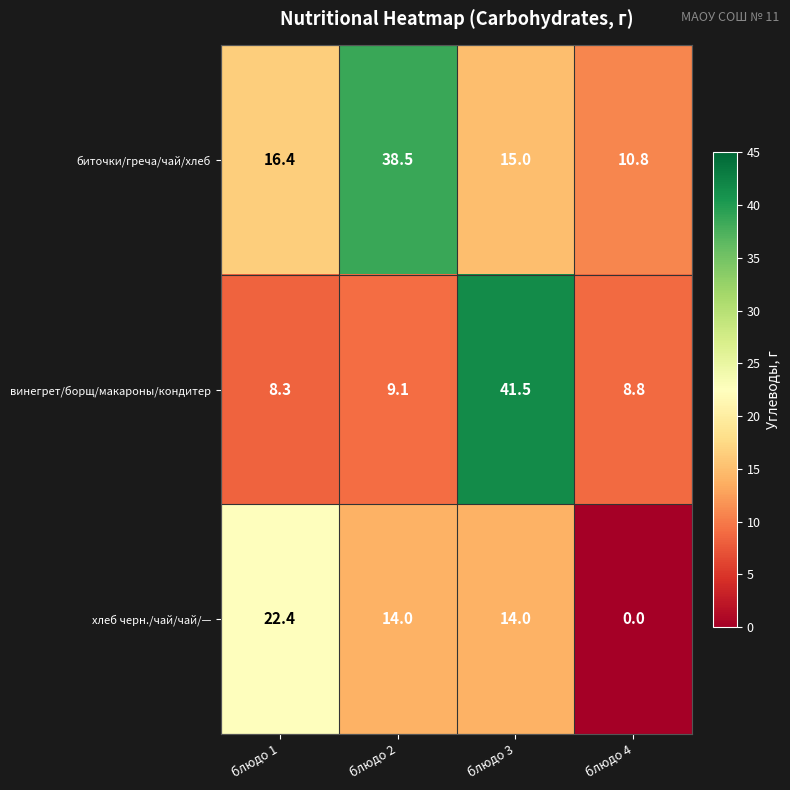

List the series in order of their peak value, highest first.

винегрет/борщ/макароны/кондитер, биточки/греча/чай/хлеб, хлеб черн./чай/чай/—